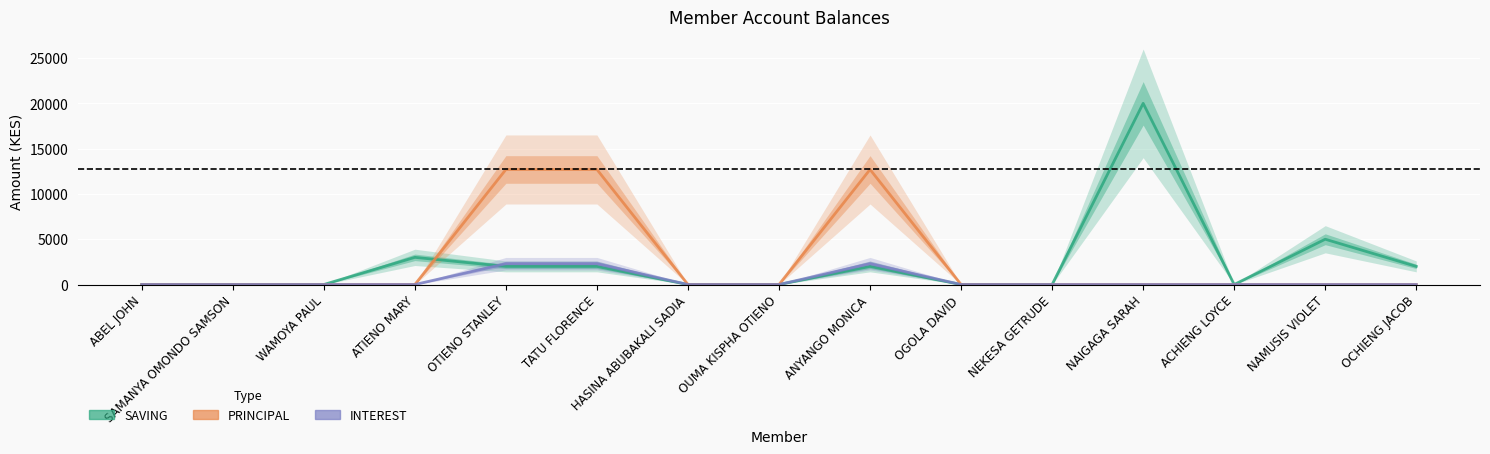

Rank the series by their maximum value, from highest to lowest.

SAVING, PRINCIPAL, INTEREST